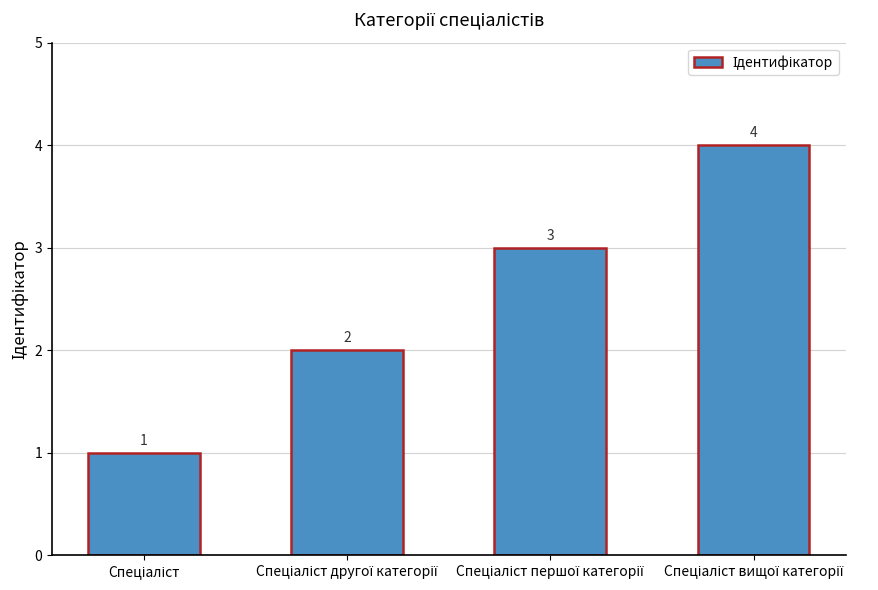

What is the value of the 3rd bar from the left?

3